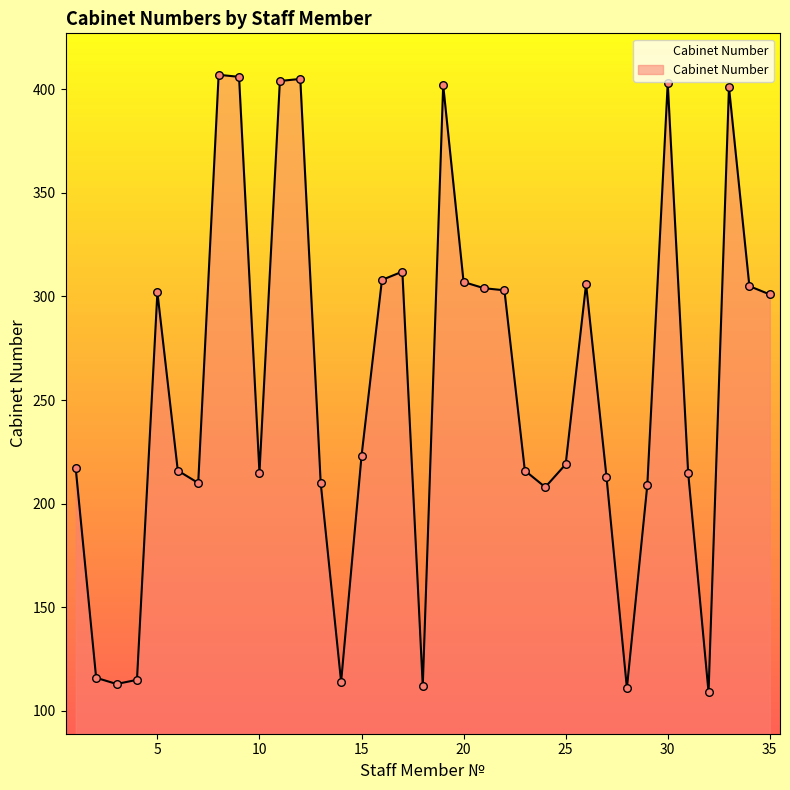

What is the minimum value shown in the chart?

109